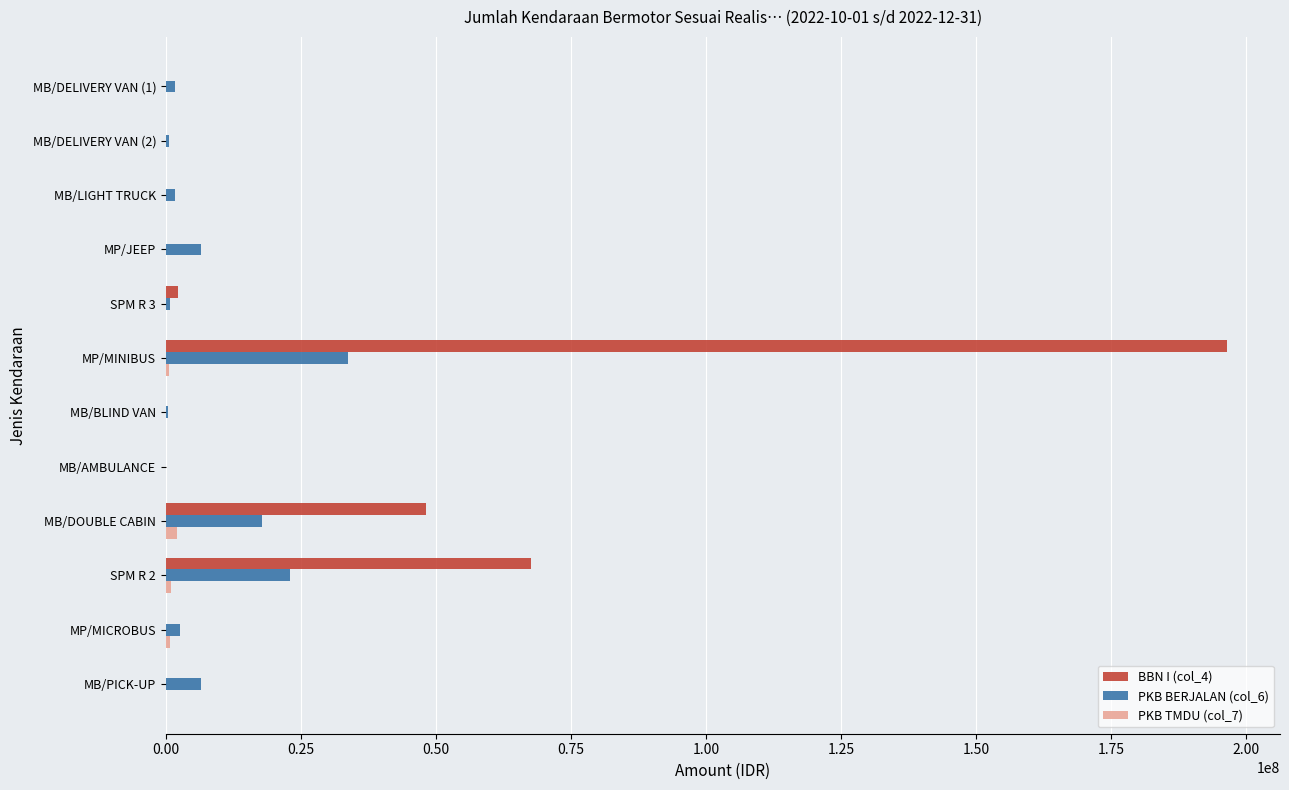

At which category is the sum across all series the highest?

MP/MINIBUS